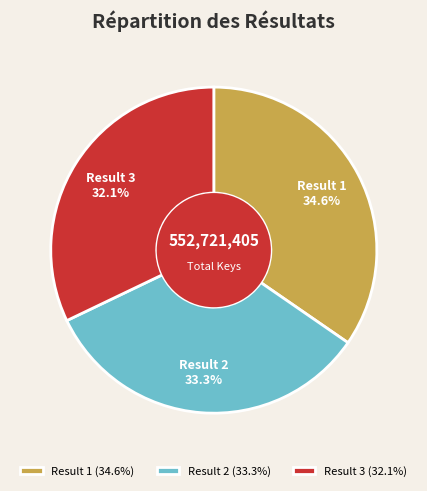

Count the number of slices in the pie.

3